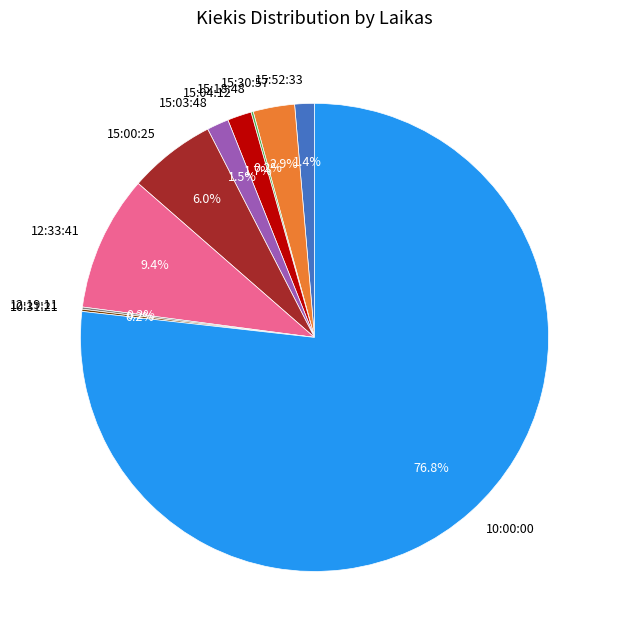

Which category has the biggest portion of the pie?

10:00:00